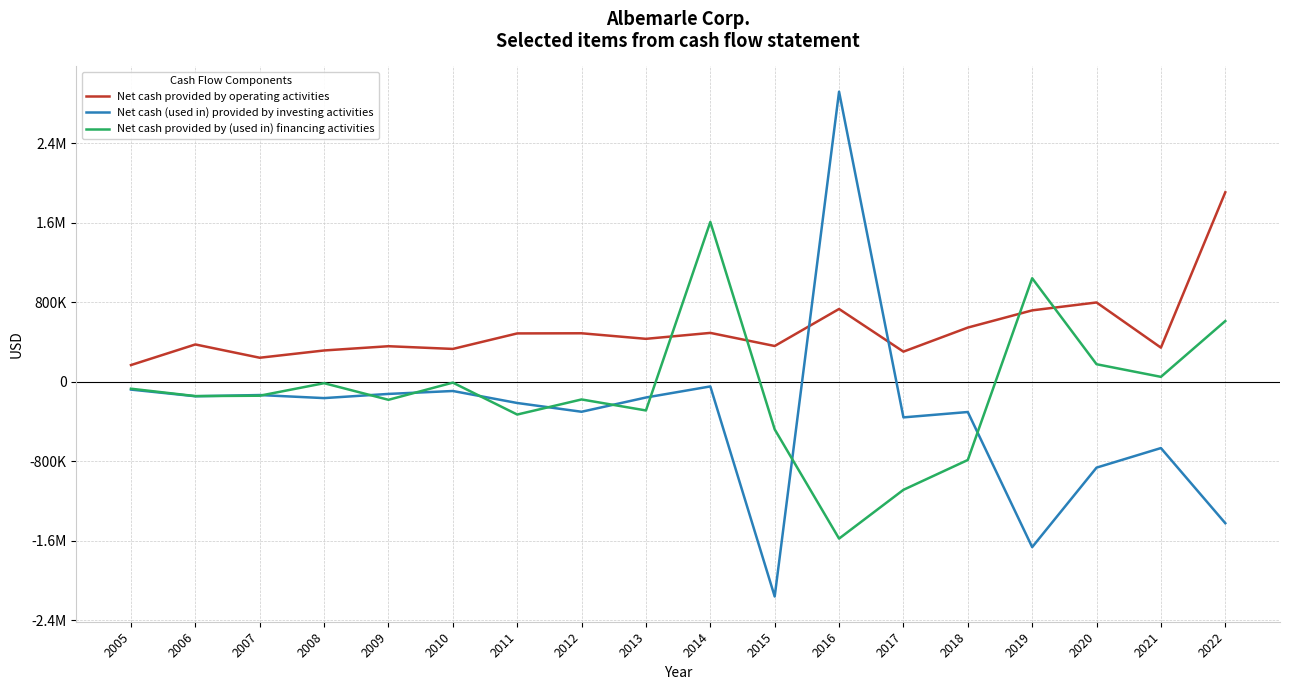

What is the approximate value of Net cash (used in) provided by investing activities at 2010?

-92191